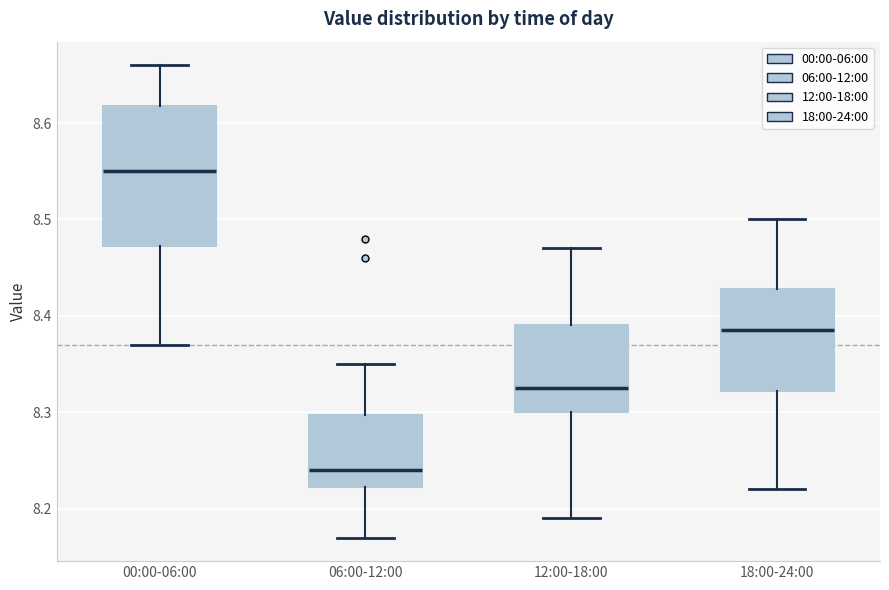

Reading left to right, read every box against the y-axis: the position of its median line, the range the box covers, and the ends of its whiskers. The values are not printed on the chart, so give them approximately, as read against the axis.

00:00-06:00: median 8.55, box 8.47 to 8.62, whiskers 8.37 to 8.66
06:00-12:00: median 8.24, box 8.22 to 8.30, whiskers 8.17 to 8.35
12:00-18:00: median 8.33, box 8.30 to 8.39, whiskers 8.19 to 8.47
18:00-24:00: median 8.39, box 8.32 to 8.43, whiskers 8.22 to 8.50